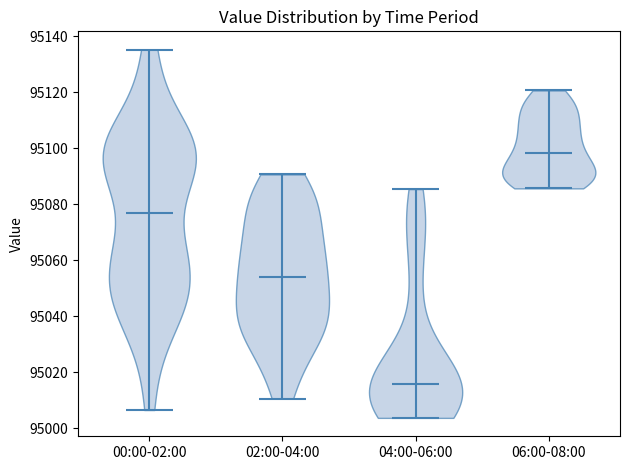

What is the highest point the violin for 02:00-04:00 reaches on the y-axis? The values are not printed on the chart, so give them approximately, as read against the axis.

95090